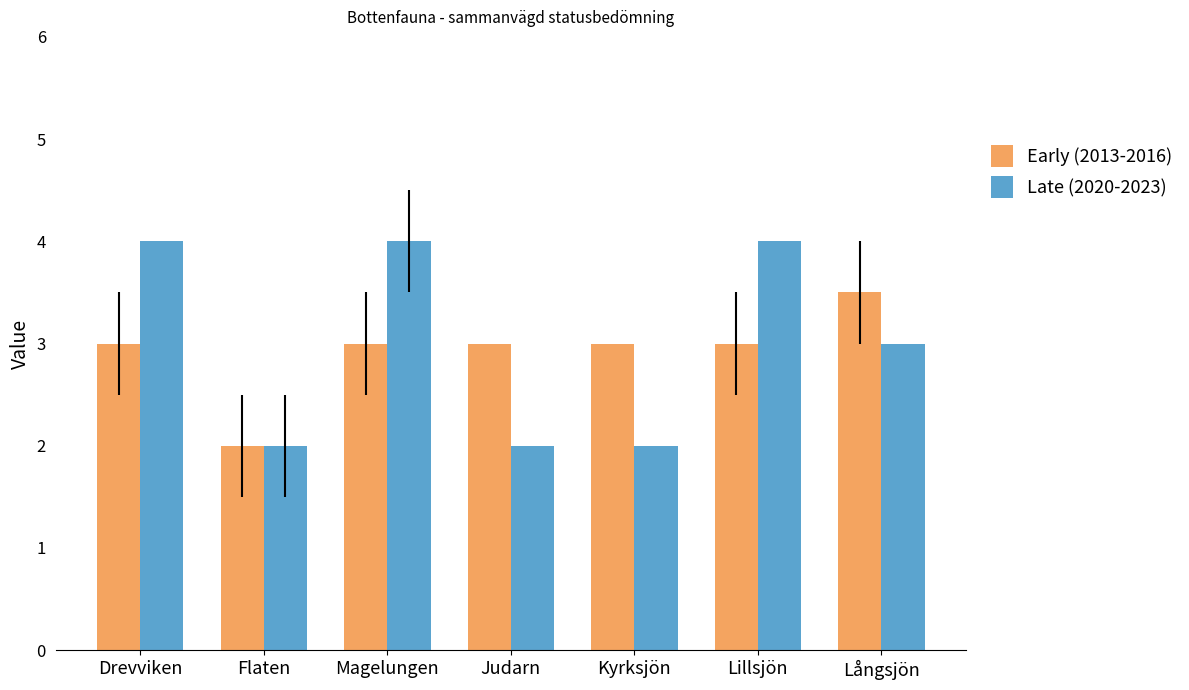

What is the minimum value shown in the chart?

2.0